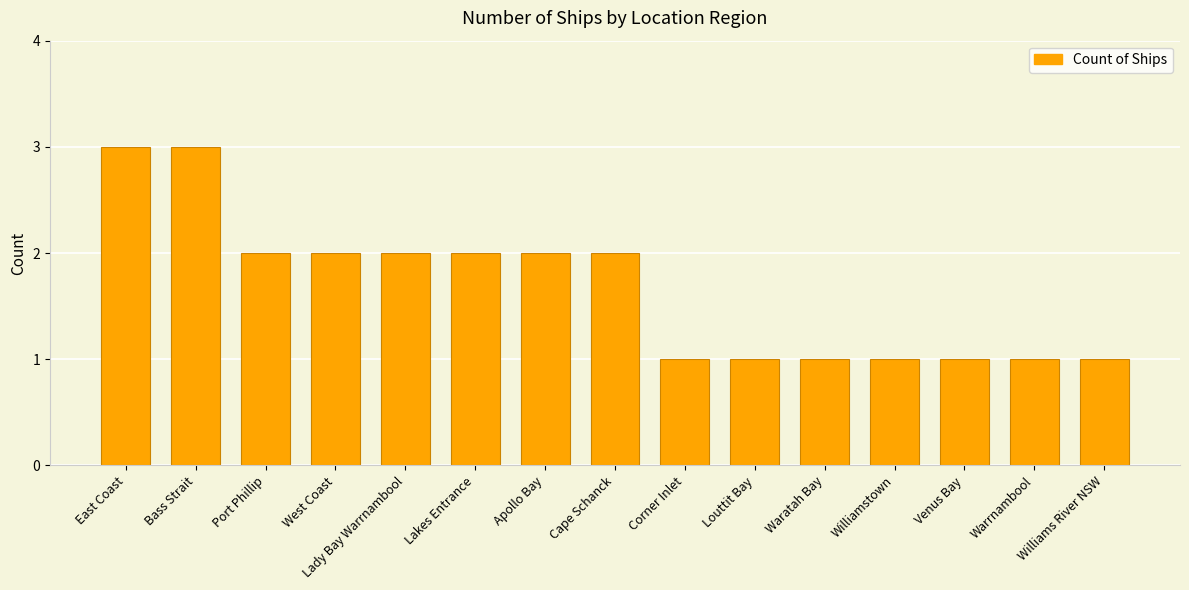

What is the difference between the maximum and minimum values?

2